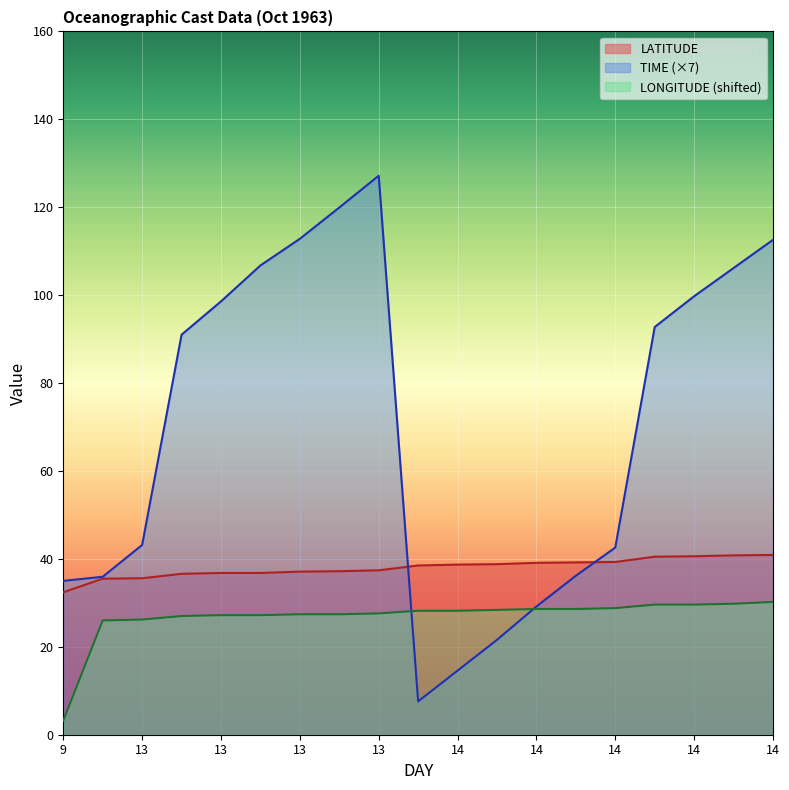

What is the difference between the maximum and minimum values in the TIME series?

119.6